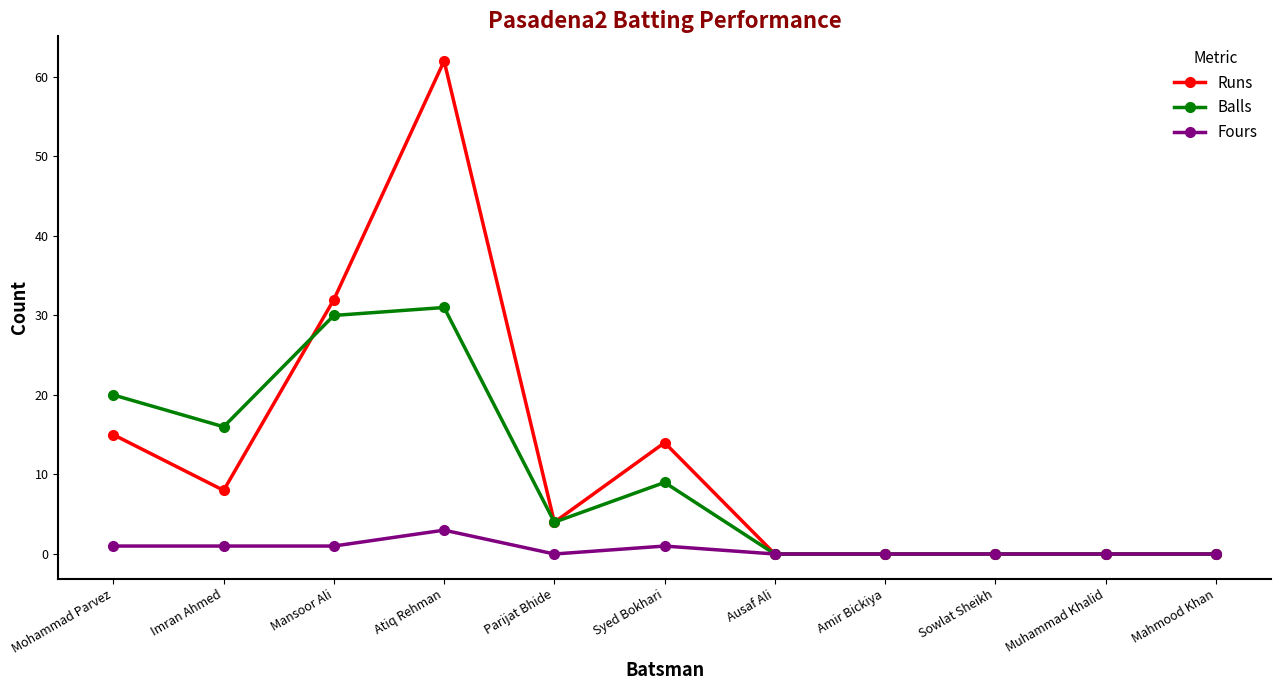

What is the maximum value shown in the chart?

62